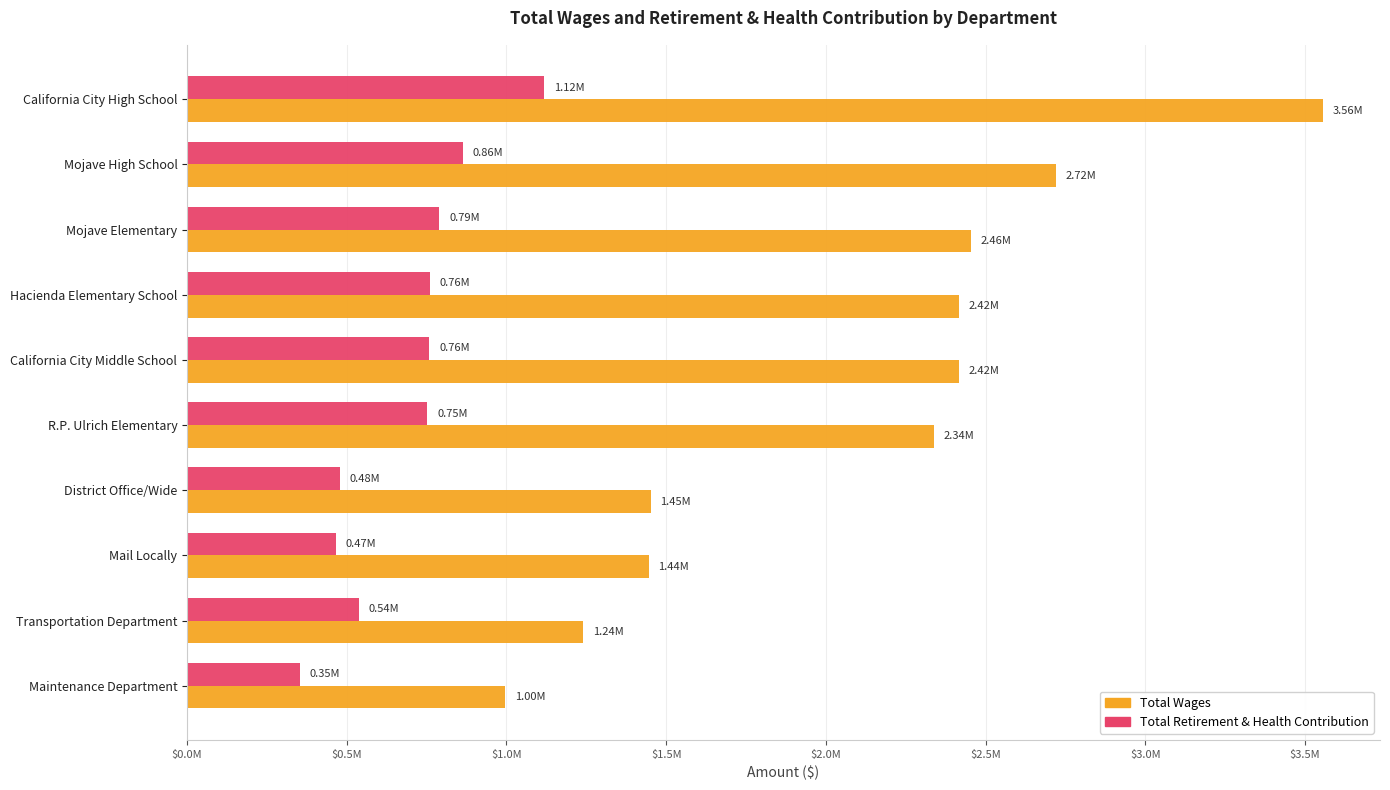

Rank the series by their maximum value, from lowest to highest.

Total Retirement & Health Contribution, Total Wages